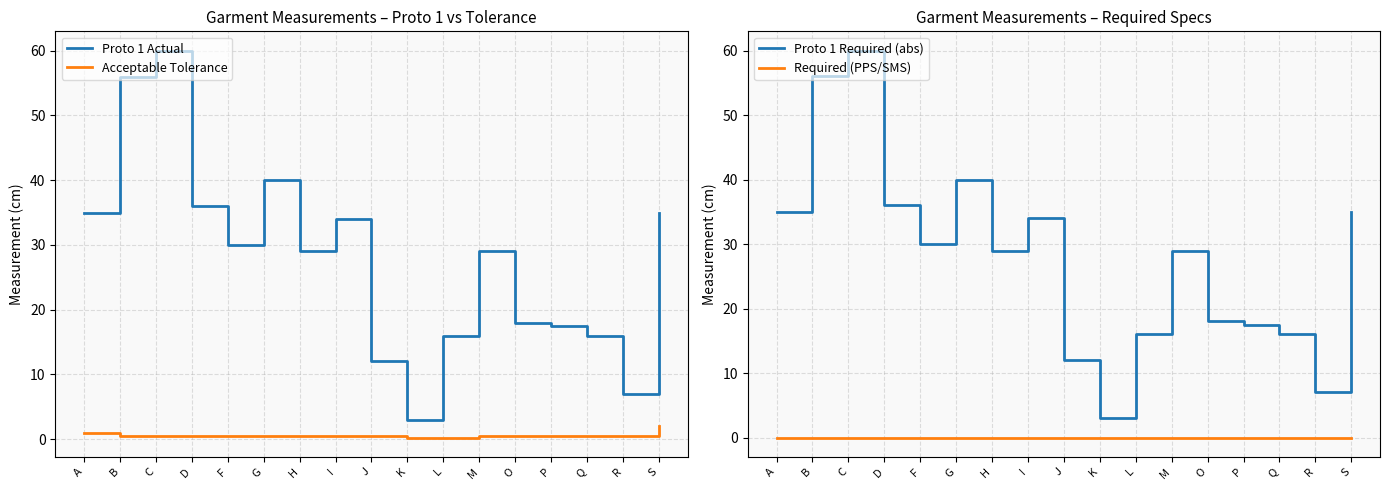

What is the maximum value shown in the chart?

60.0